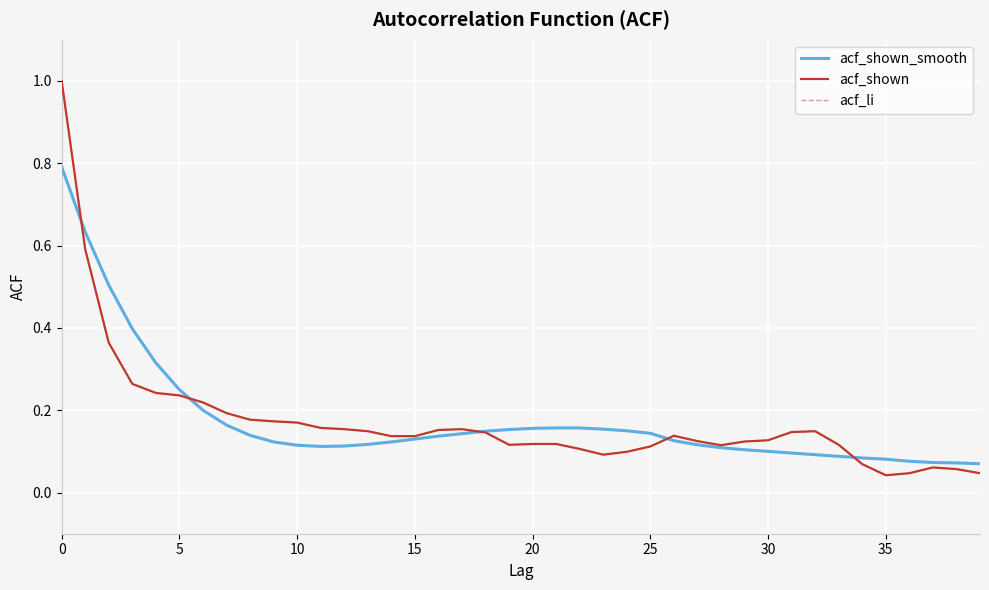

Which series has the widest spread of values?

acf_shown